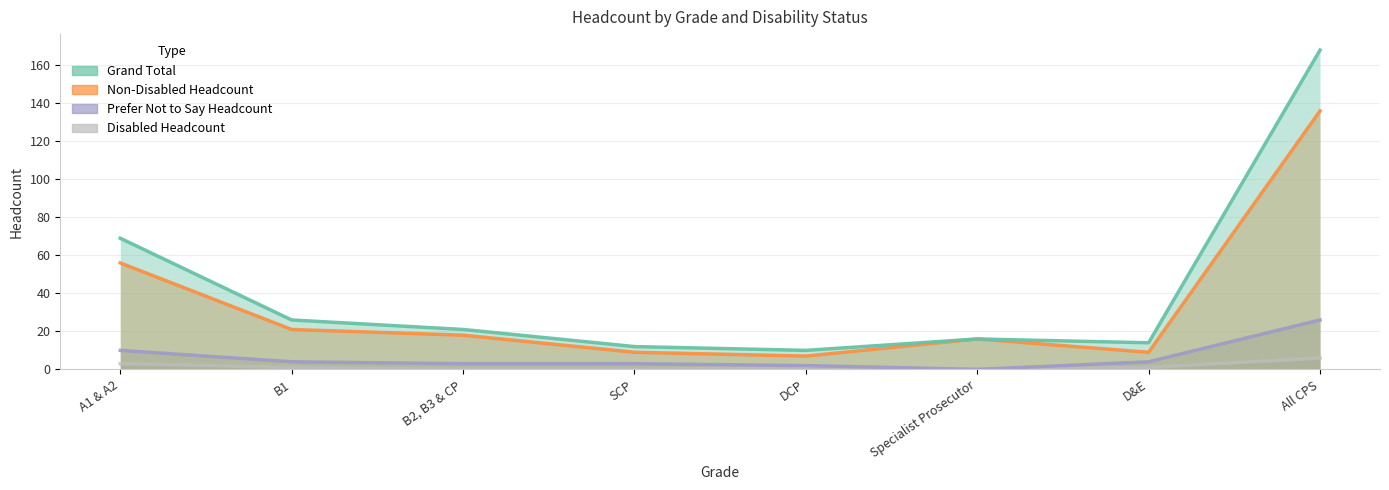

Where is Disabled Headcount nearest to the value 3?

A1 & A2